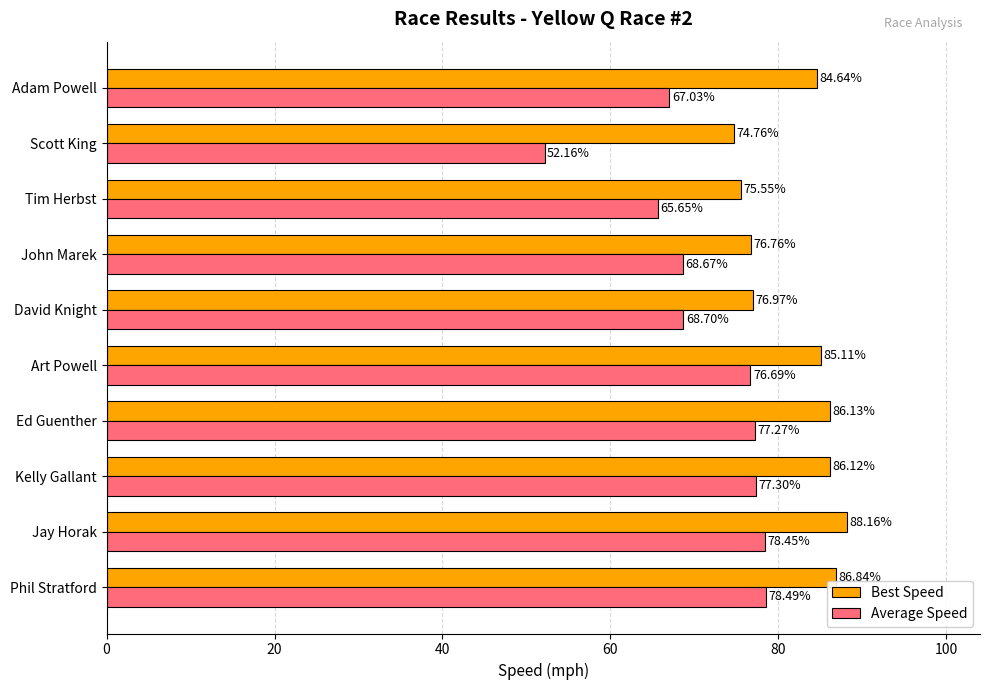

Which series has the widest spread of values?

Average Speed